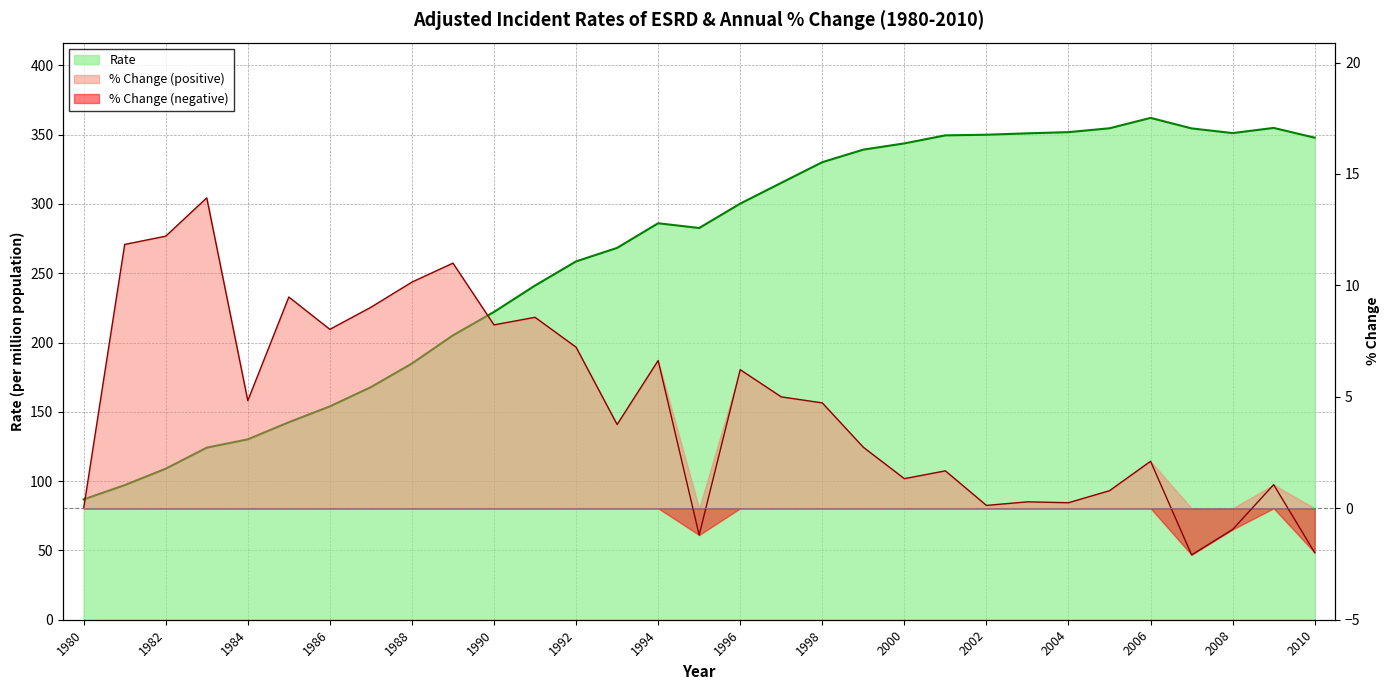

Where is the first local minimum for Rate?

1995